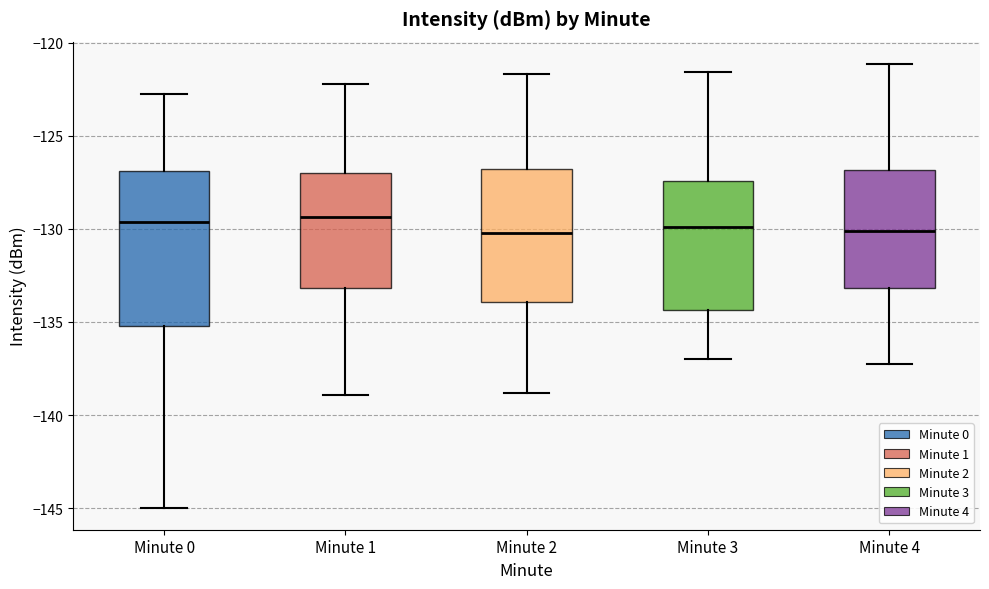

Reading left to right, read every box against the y-axis: the position of its median line, the range the box covers, and the ends of its whiskers. The values are not printed on the chart, so give them approximately, as read against the axis.

Minute 0: median -129.5, box -135.0 to -127.0, whiskers -145.0 to -123.0
Minute 1: median -129.5, box -133.0 to -127.0, whiskers -139.0 to -122.0
Minute 2: median -130.0, box -134.0 to -127.0, whiskers -139.0 to -121.5
Minute 3: median -130.0, box -134.5 to -127.5, whiskers -137.0 to -121.5
Minute 4: median -130.0, box -133.0 to -127.0, whiskers -137.0 to -121.0